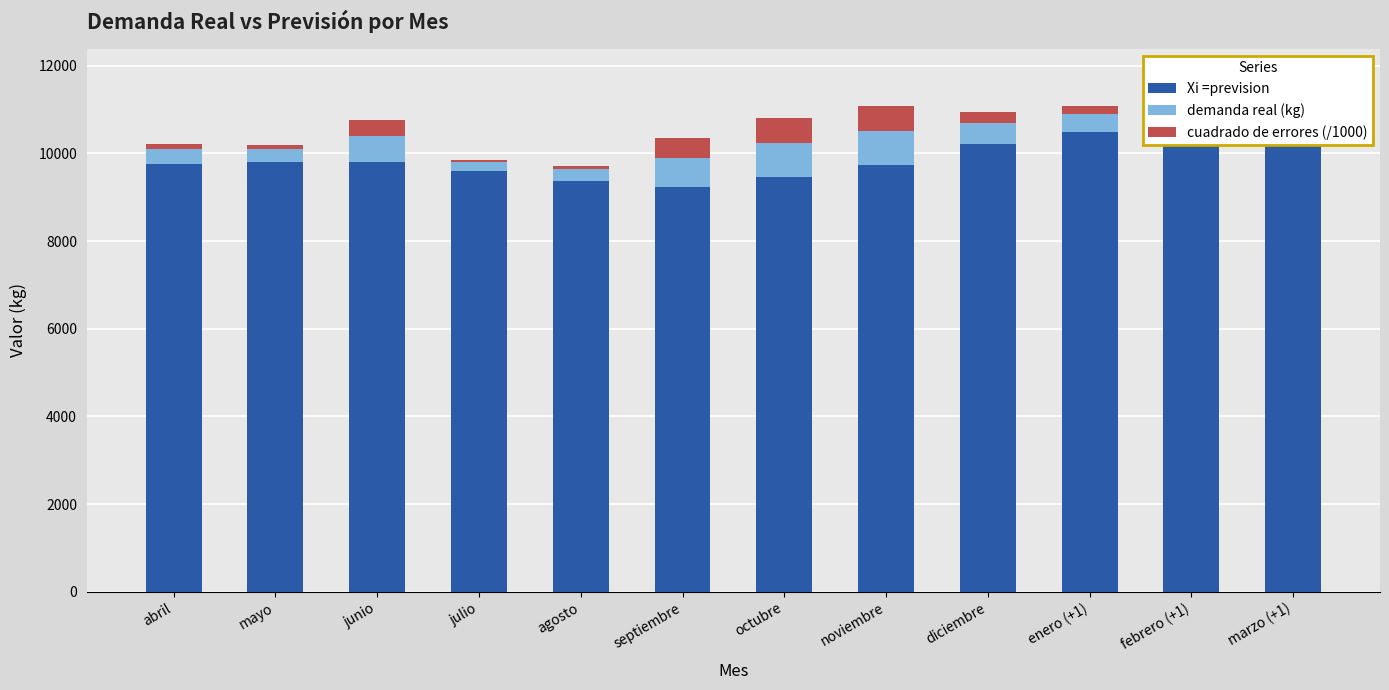

List the series in order of their peak value, lowest first.

cuadrado de errores (/1000), demanda real (kg), Xi =prevision